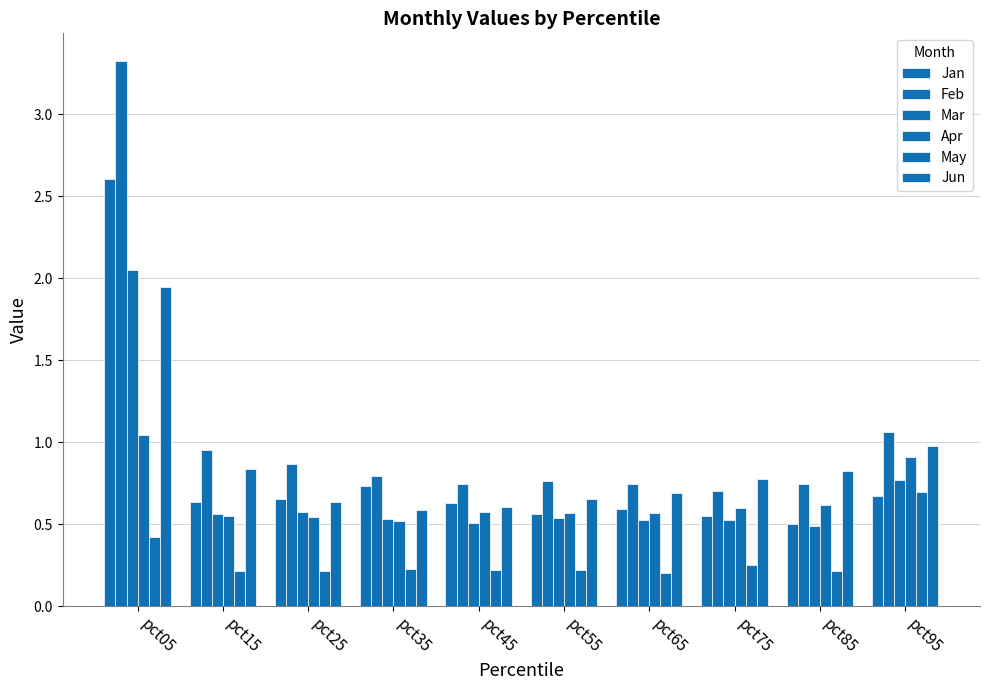

The May series shows 0.2 at pct35. True or false?

True